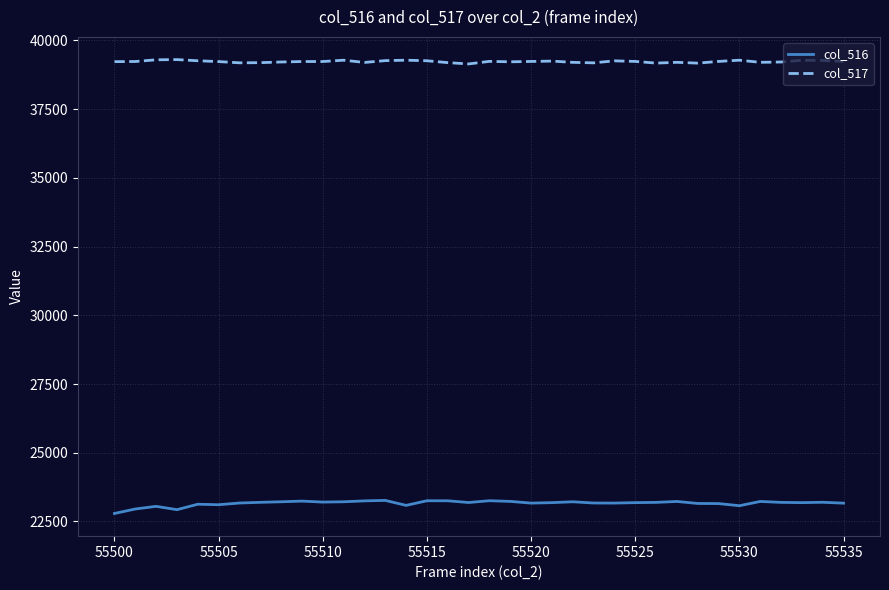

Rank the series by their average value, from lowest to highest.

col_516, col_517